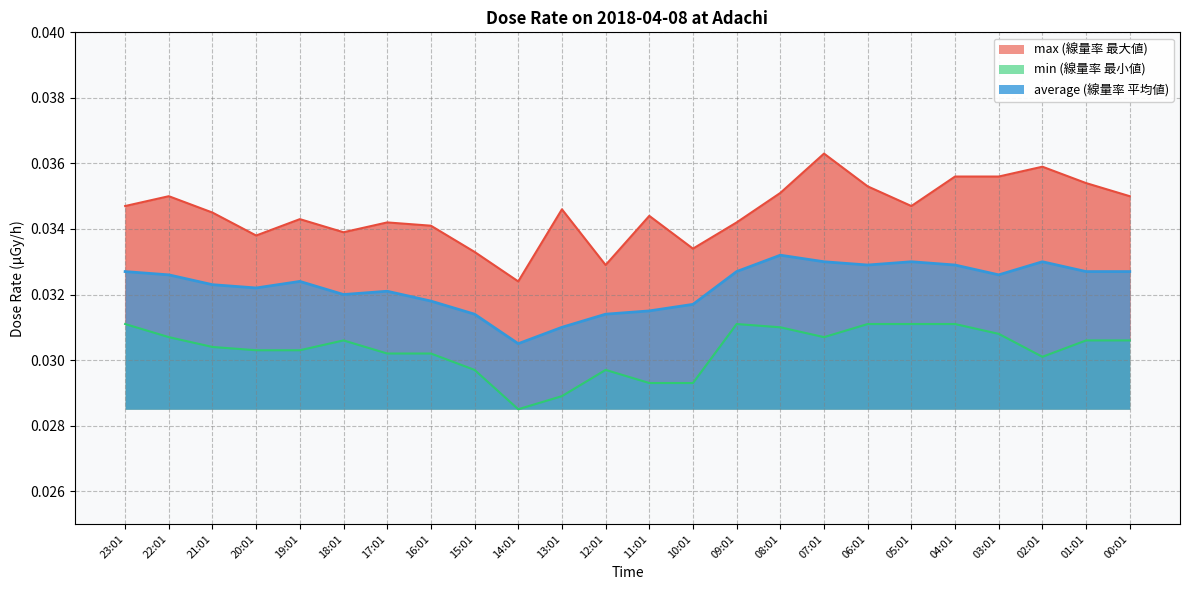

How many categories are shown in the chart?

24